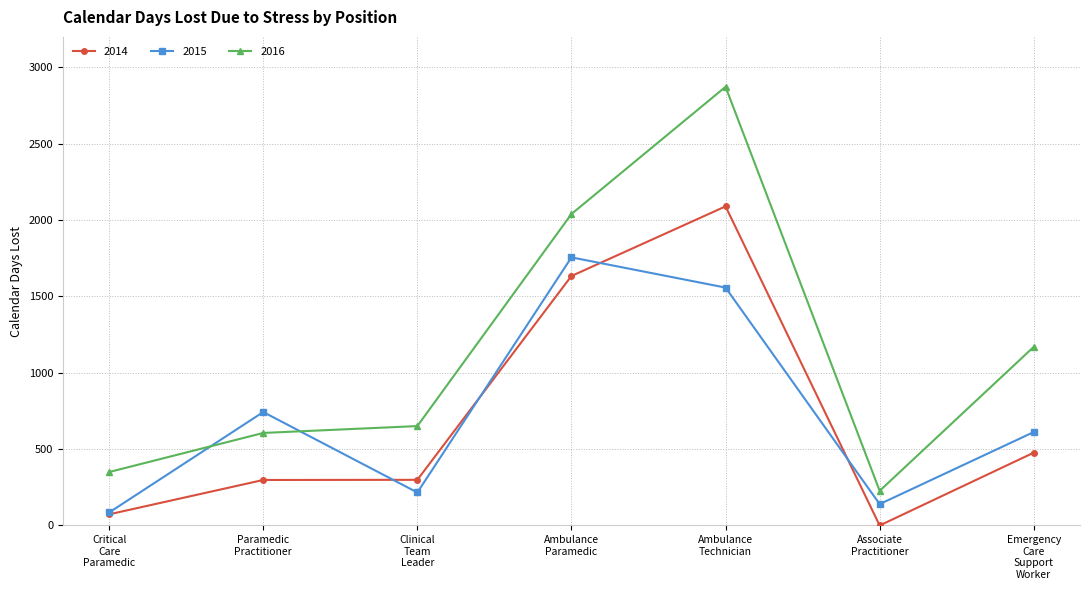

True or false: 2014 and 2016 cross at least once.

False